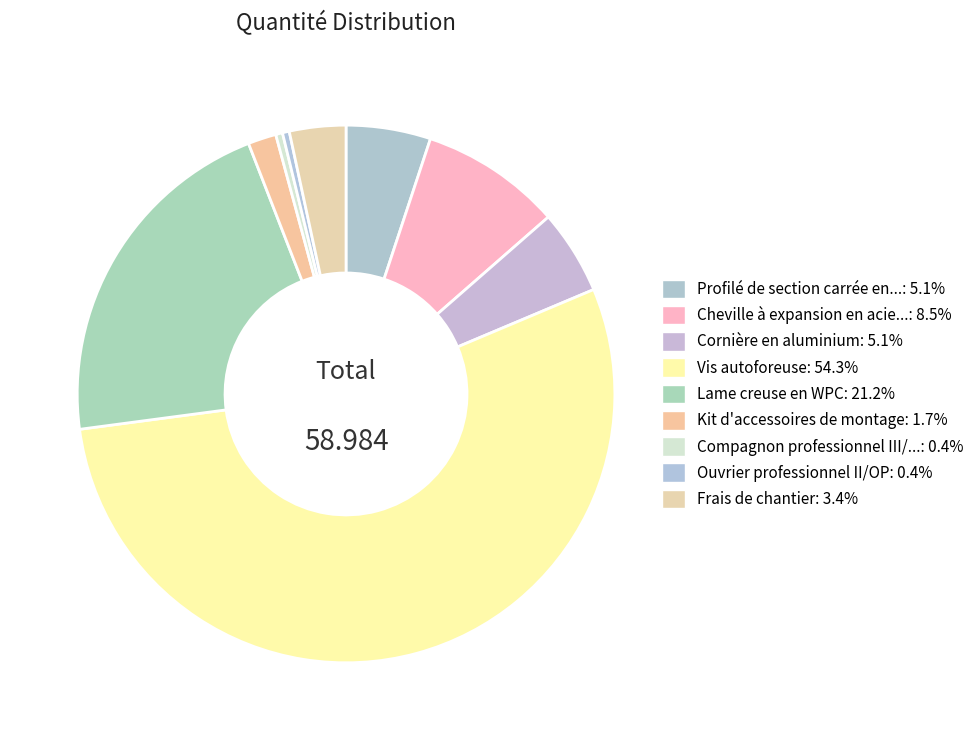

To the nearest percent, what is the average slice percentage?

11%